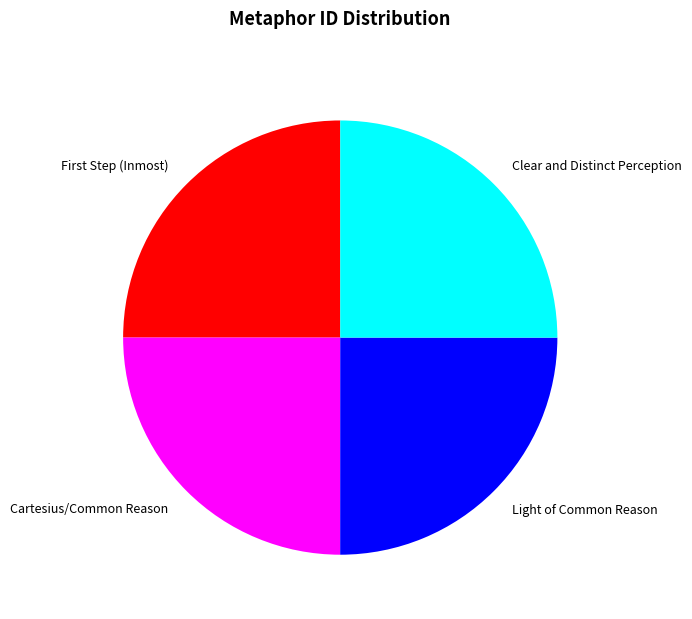

Count the number of slices in the pie.

4